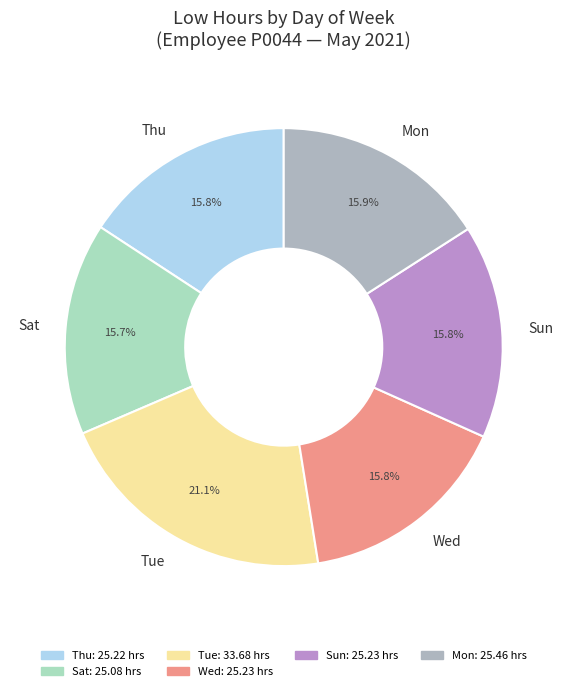

How much of the chart is everything except Sat?

84.3%